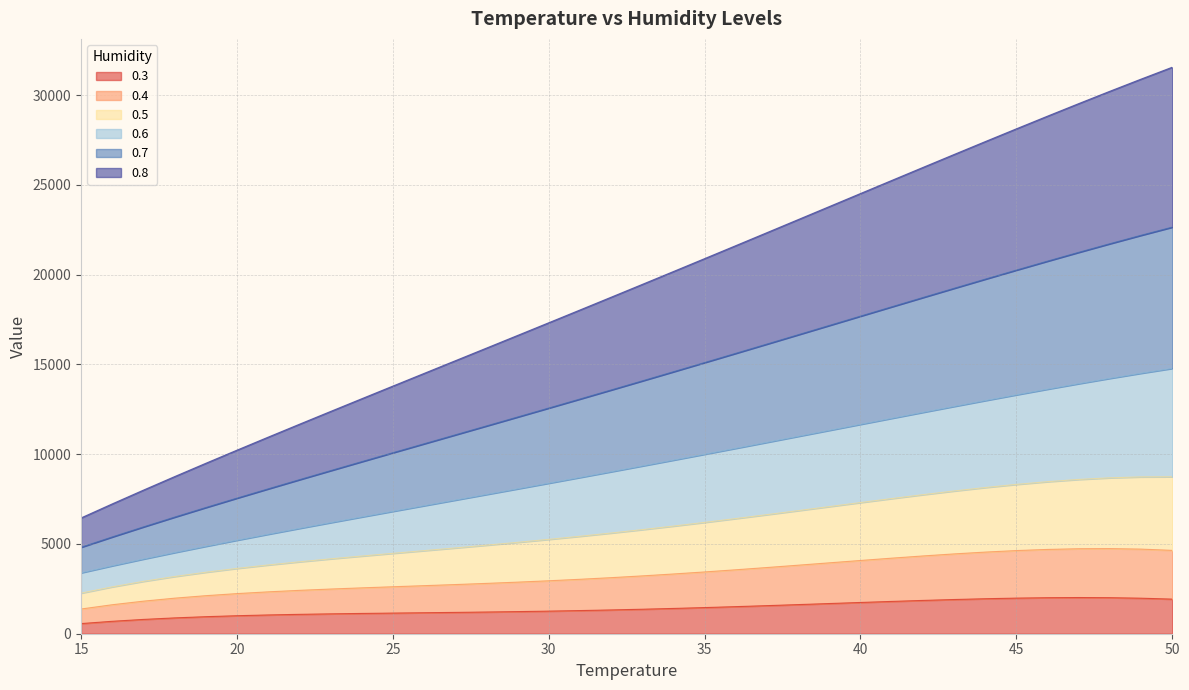

How many series are shown in this chart?

6